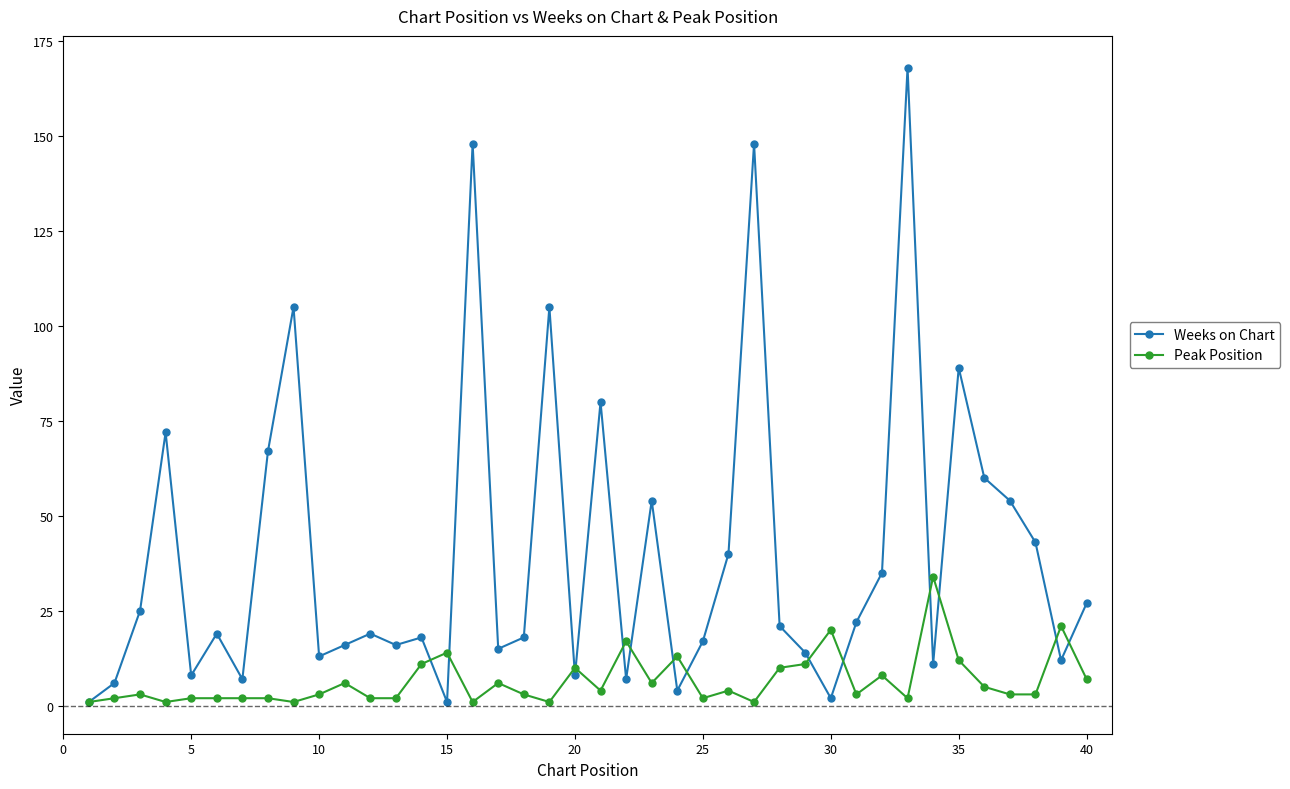

What is the maximum value for Weeks on Chart?

168